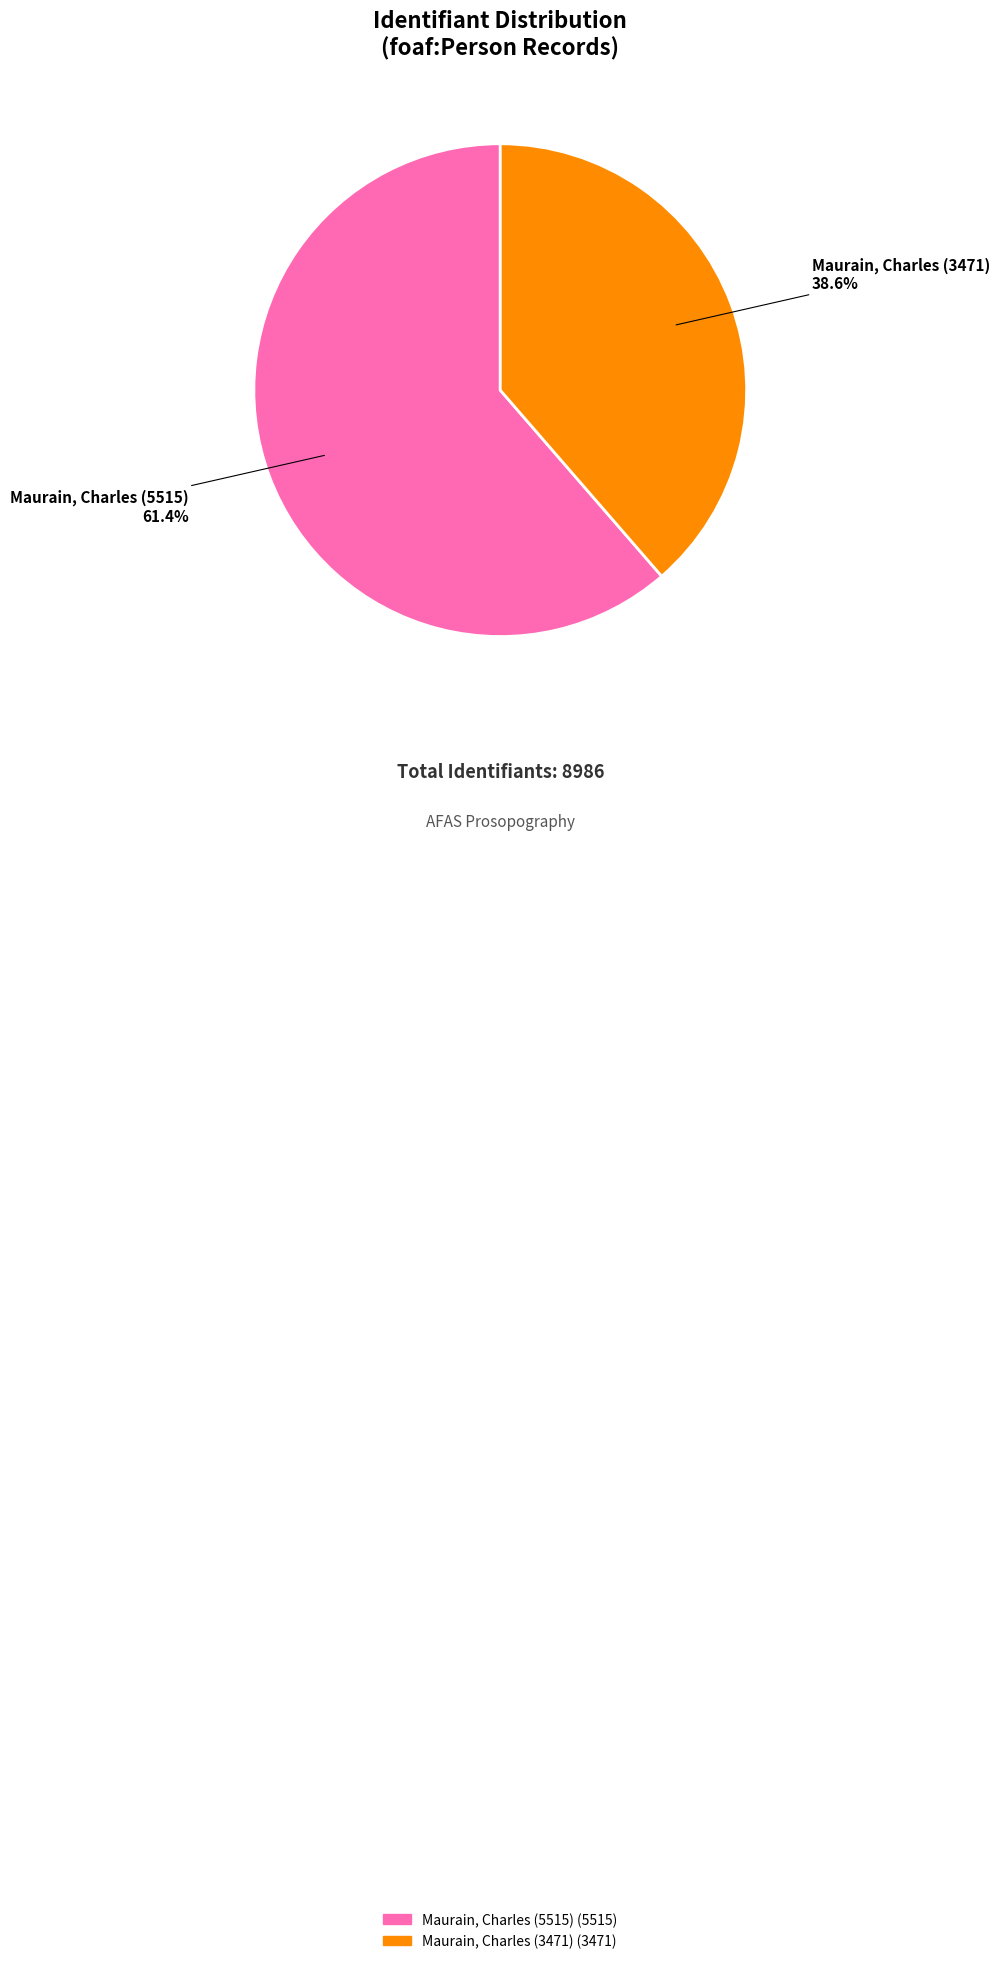

To the nearest percent, what percentage of the pie is Maurain, Charles (5515)?

61%